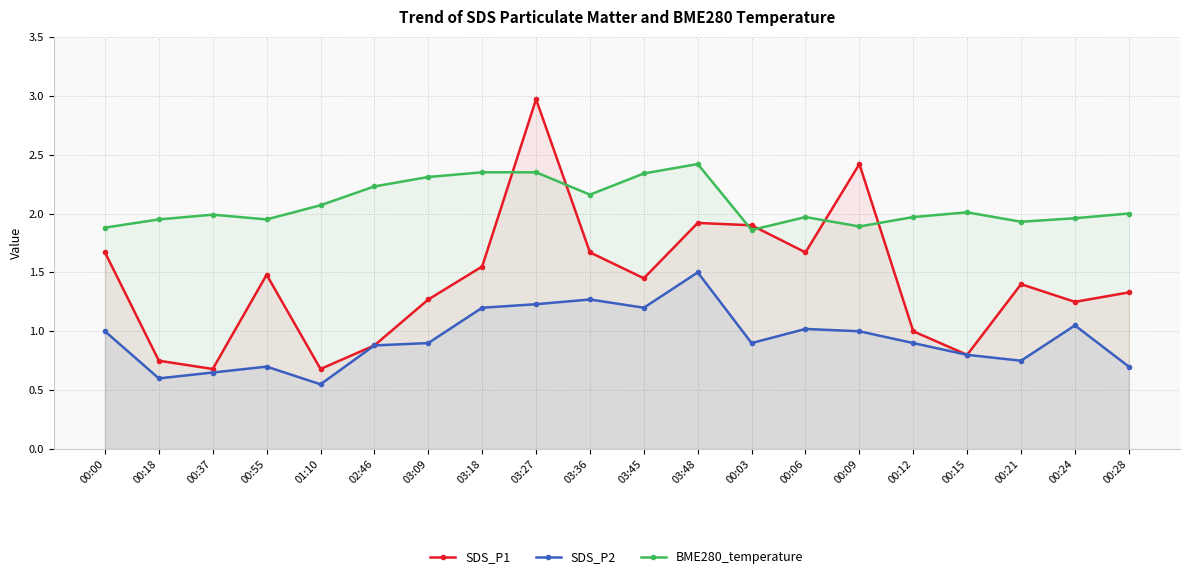

Between which two adjacent categories do BME280_temperature and SDS_P1 first intersect?

03:18 and 03:27